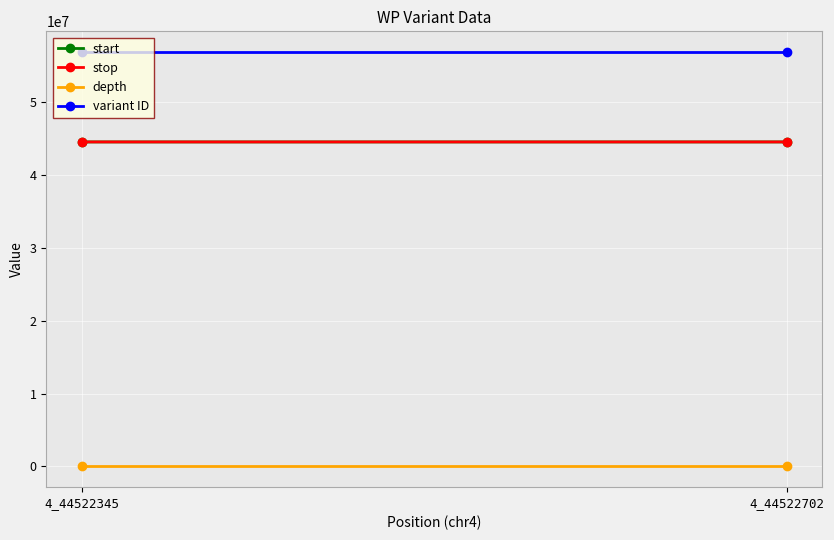

Reading left to right, extract all data points from this chart.

start: 4_44522345=44522345	4_44522702=44522702
stop: 4_44522345=44522346	4_44522702=44522703
depth: 4_44522345=6	4_44522702=5
variant ID: 4_44522345=56854815	4_44522702=56854816